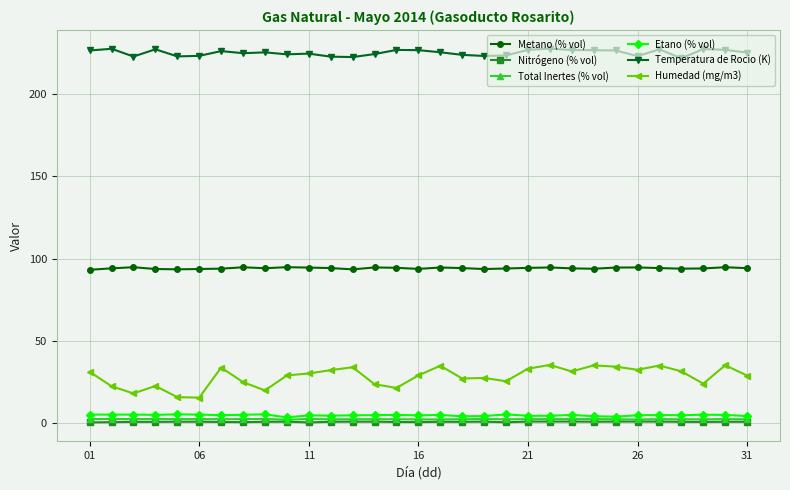

True or false: Etano (% vol) and Humedad (mg/m3) intersect in this chart.

False